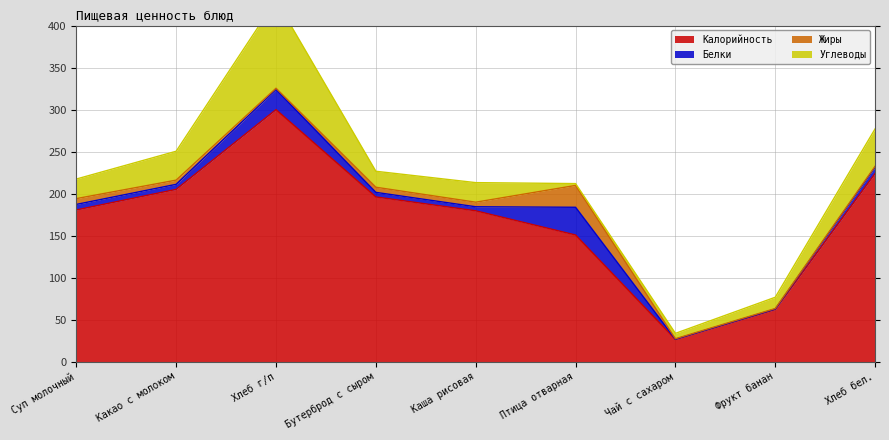

How many lines are shown in the chart?

4